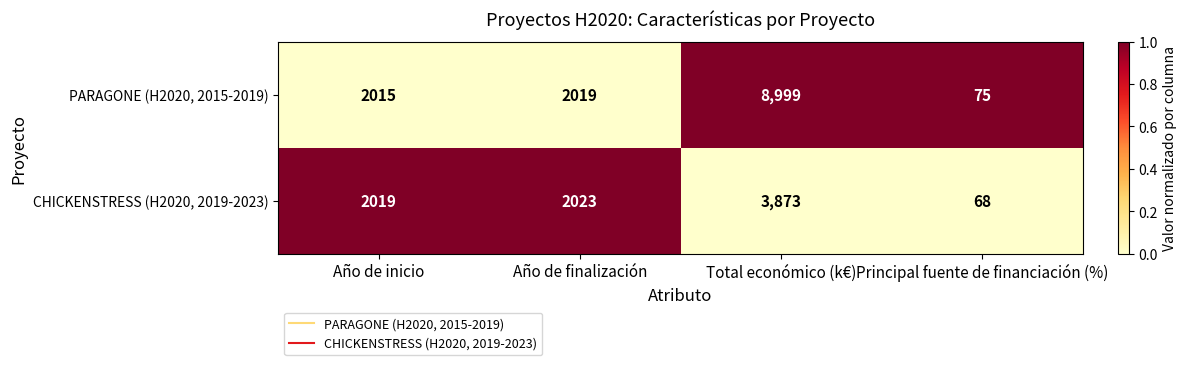

Between Año de inicio and Principal fuente de financiación (%), which series saw the biggest shift?

CHICKENSTRESS (H2020, 2019-2023)